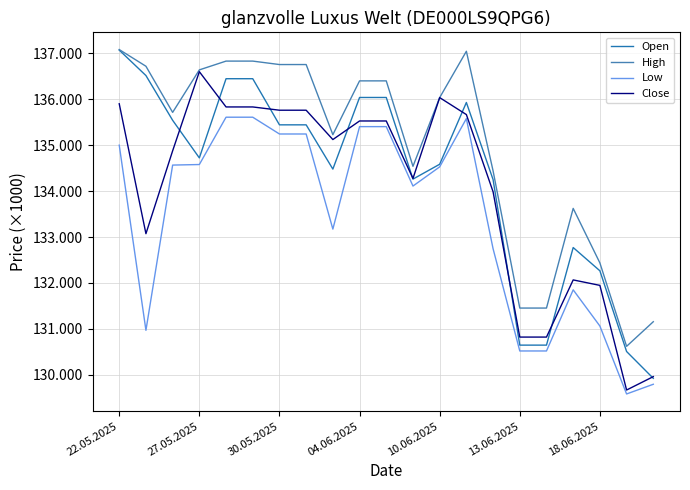

What is the lowest value of the Close series?

129673